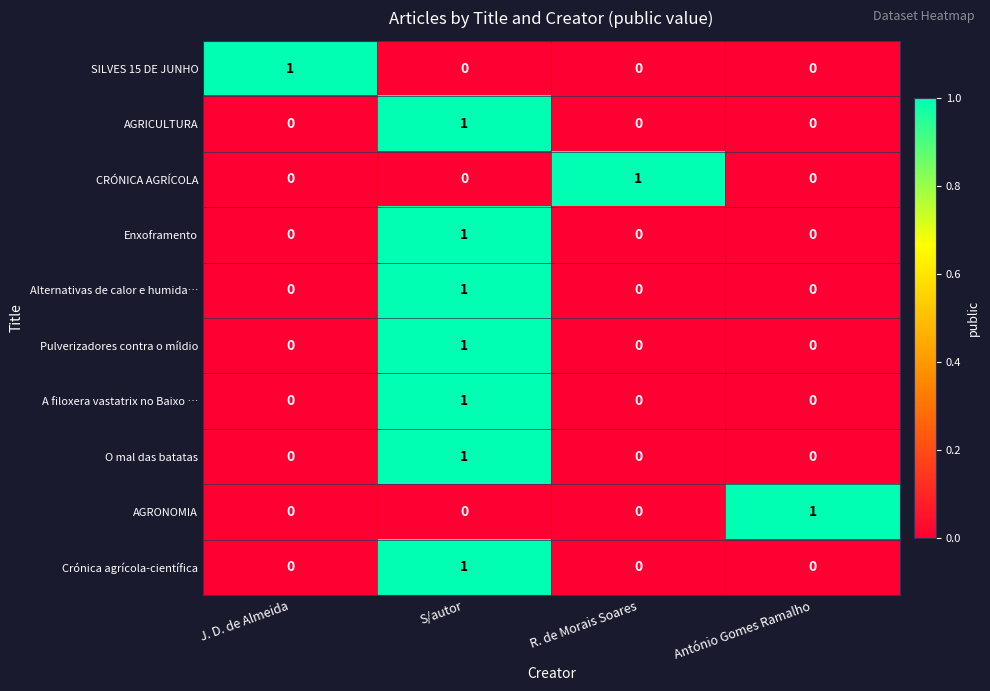

At which label does O mal das batatas reach its peak?

S/autor